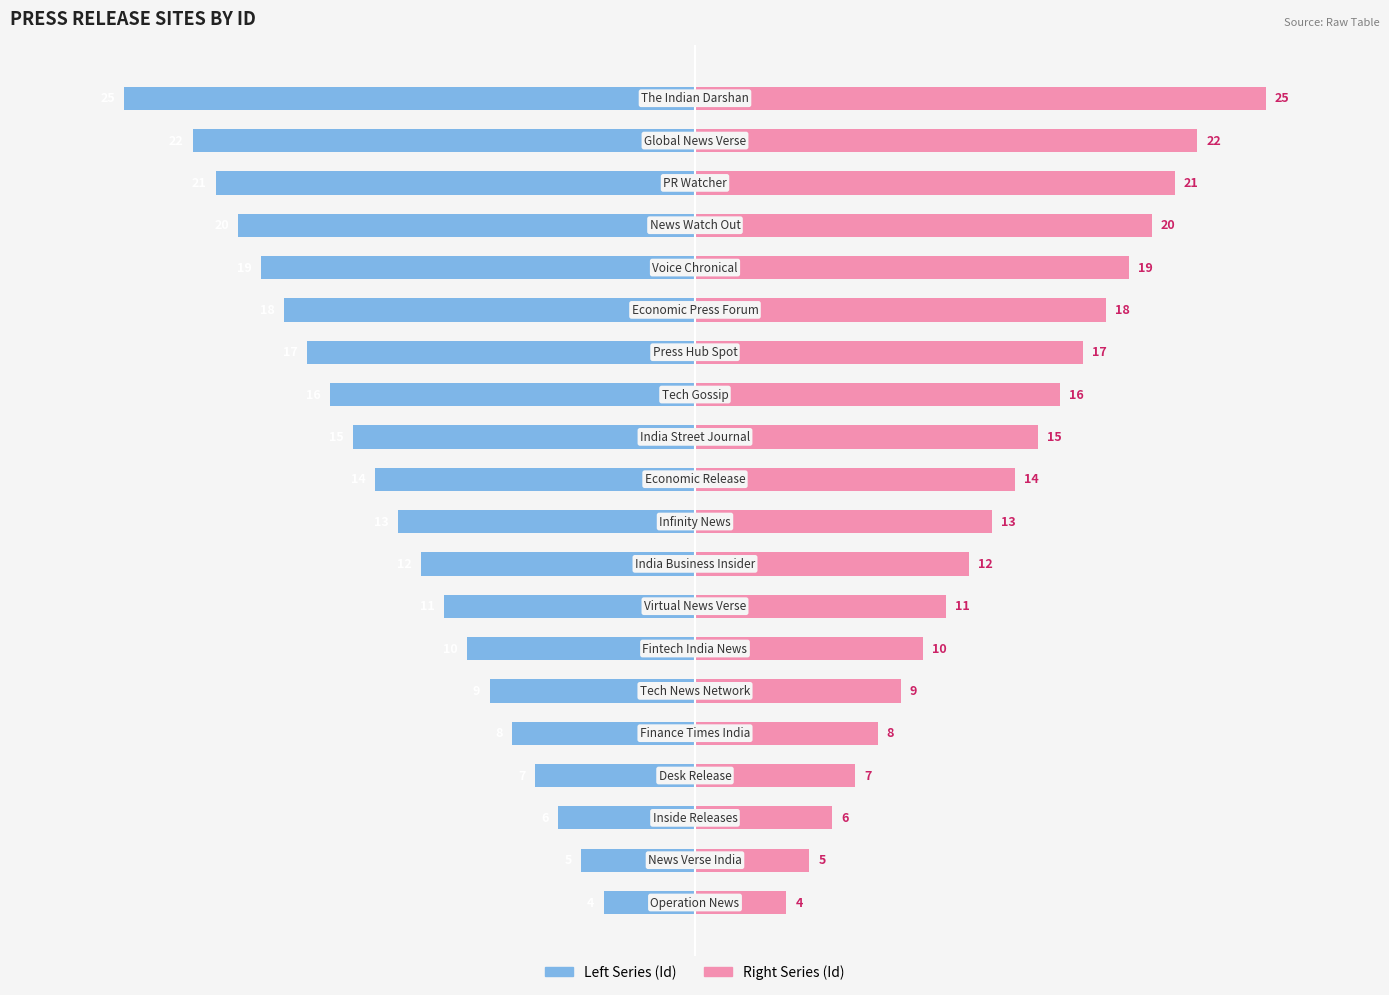

What is the value of the Id (left) bar at the 15th from the left?

-18